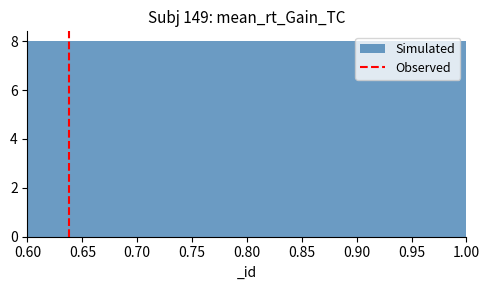

How tall is the bar that spans 0.72 to 0.74 on the x-axis? The values are not printed on the chart, so give them approximately, as read against the axis.

8